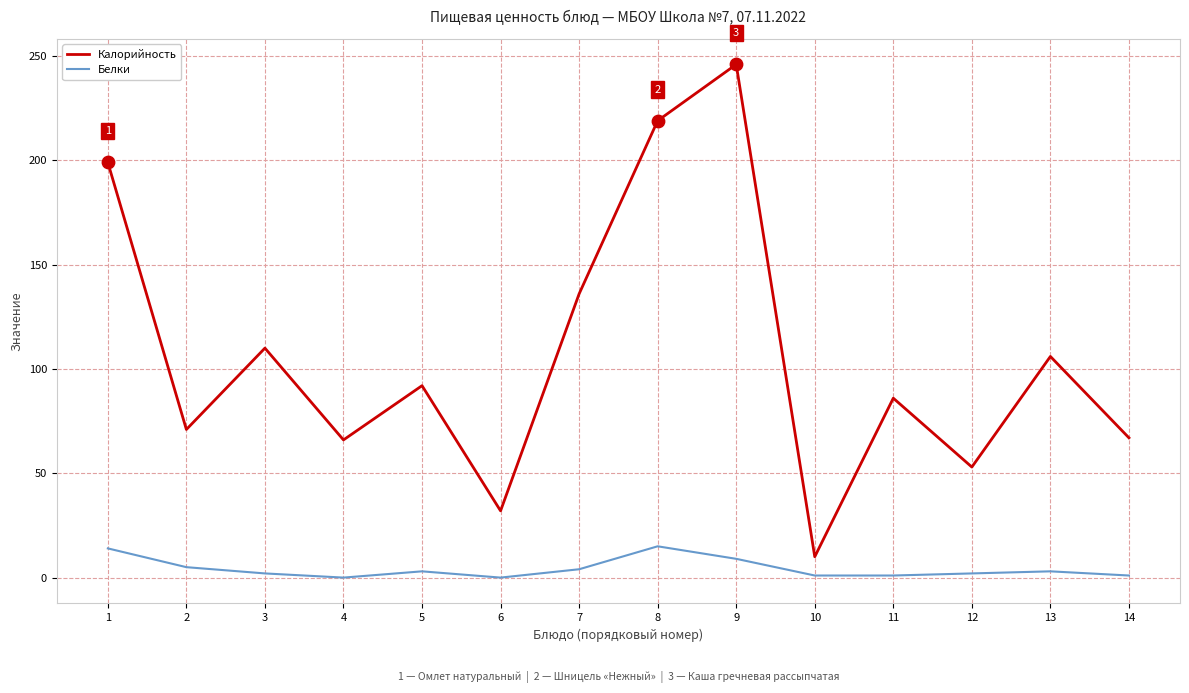

Which series has the largest range (max minus min)?

Калорийность